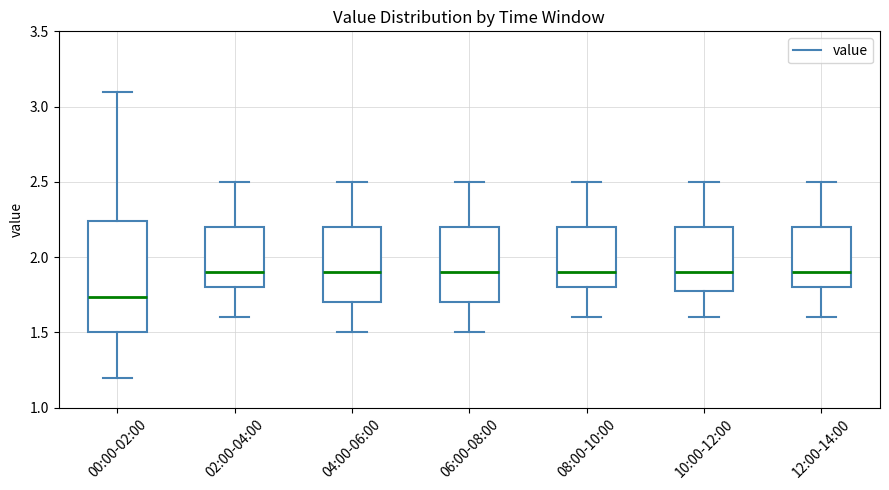

Which box is the tallest, from its lower edge to its upper edge?

00:00-02:00